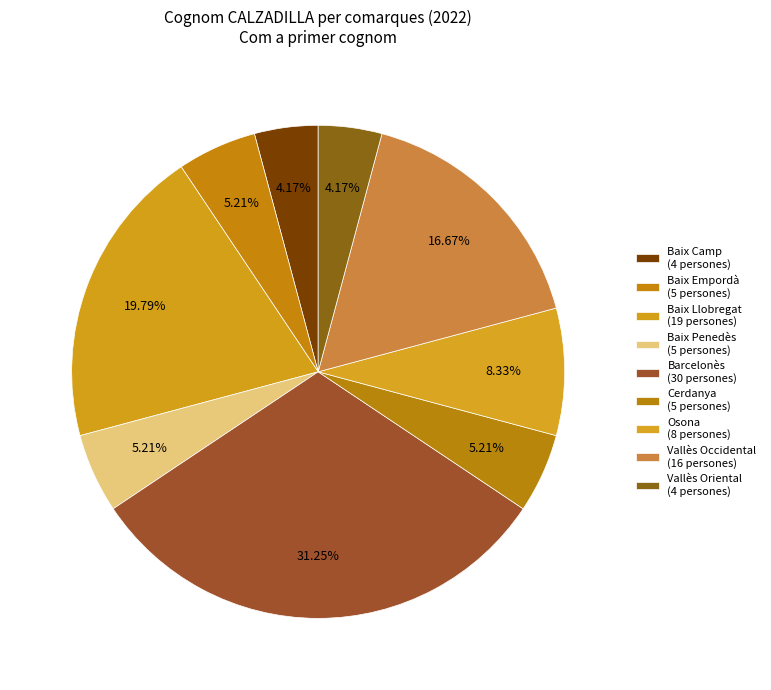

Is Cerdanya the majority of the pie?

No